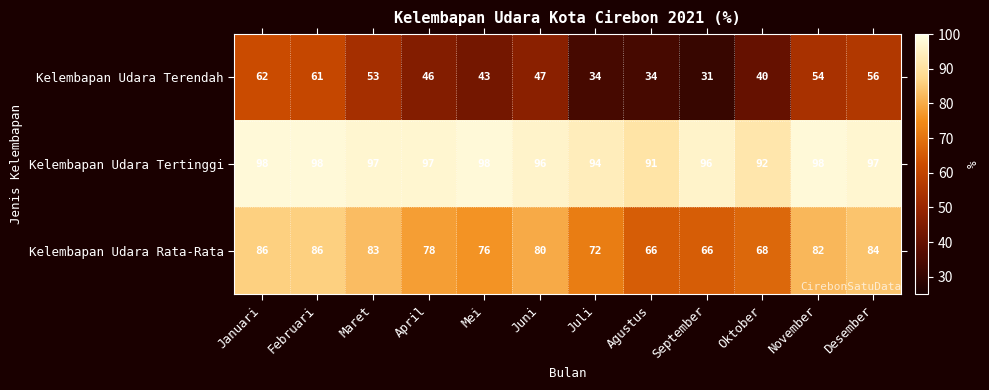

What value does the Kelembapan Udara Rata-Rata series have at September, to the nearest 10?

70